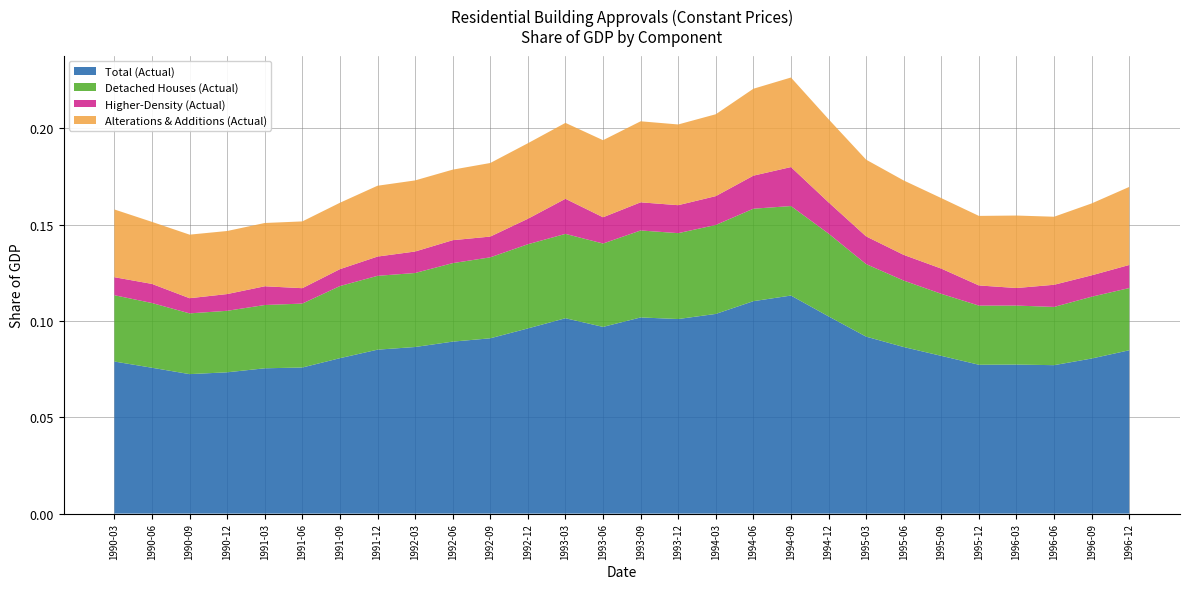

Reading left to right, what are all the values shown in this chart?

Total (Actual): 1990-03=0.1	1990-06=0.1	1990-09=0.1	1990-12=0.1	1991-03=0.1	1991-06=0.1	1991-09=0.1	1991-12=0.1	1992-03=0.1	1992-06=0.1	1992-09=0.1	1992-12=0.1	1993-03=0.1	1993-06=0.1	1993-09=0.1	1993-12=0.1	1994-03=0.1	1994-06=0.1	1994-09=0.1	1994-12=0.1	1995-03=0.1	1995-06=0.1	1995-09=0.1	1995-12=0.1	1996-03=0.1	1996-06=0.1	1996-09=0.1	1996-12=0.1
Detached Houses (Actual): 1990-03=0.0	1990-06=0.0	1990-09=0.0	1990-12=0.0	1991-03=0.0	1991-06=0.0	1991-09=0.0	1991-12=0.0	1992-03=0.0	1992-06=0.0	1992-09=0.0	1992-12=0.0	1993-03=0.0	1993-06=0.0	1993-09=0.0	1993-12=0.0	1994-03=0.0	1994-06=0.0	1994-09=0.0	1994-12=0.0	1995-03=0.0	1995-06=0.0	1995-09=0.0	1995-12=0.0	1996-03=0.0	1996-06=0.0	1996-09=0.0	1996-12=0.0
Higher-Density (Actual): 1990-03=0.0	1990-06=0.0	1990-09=0.0	1990-12=0.0	1991-03=0.0	1991-06=0.0	1991-09=0.0	1991-12=0.0	1992-03=0.0	1992-06=0.0	1992-09=0.0	1992-12=0.0	1993-03=0.0	1993-06=0.0	1993-09=0.0	1993-12=0.0	1994-03=0.0	1994-06=0.0	1994-09=0.0	1994-12=0.0	1995-03=0.0	1995-06=0.0	1995-09=0.0	1995-12=0.0	1996-03=0.0	1996-06=0.0	1996-09=0.0	1996-12=0.0
Alterations & Additions (Actual): 1990-03=0.0	1990-06=0.0	1990-09=0.0	1990-12=0.0	1991-03=0.0	1991-06=0.0	1991-09=0.0	1991-12=0.0	1992-03=0.0	1992-06=0.0	1992-09=0.0	1992-12=0.0	1993-03=0.0	1993-06=0.0	1993-09=0.0	1993-12=0.0	1994-03=0.0	1994-06=0.0	1994-09=0.0	1994-12=0.0	1995-03=0.0	1995-06=0.0	1995-09=0.0	1995-12=0.0	1996-03=0.0	1996-06=0.0	1996-09=0.0	1996-12=0.0